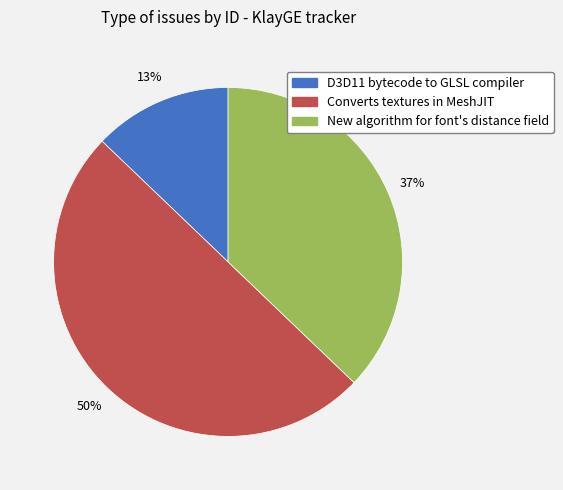

What percentage is the D3D11 bytecode to GLSL compiler slice, to the nearest percent?

13%